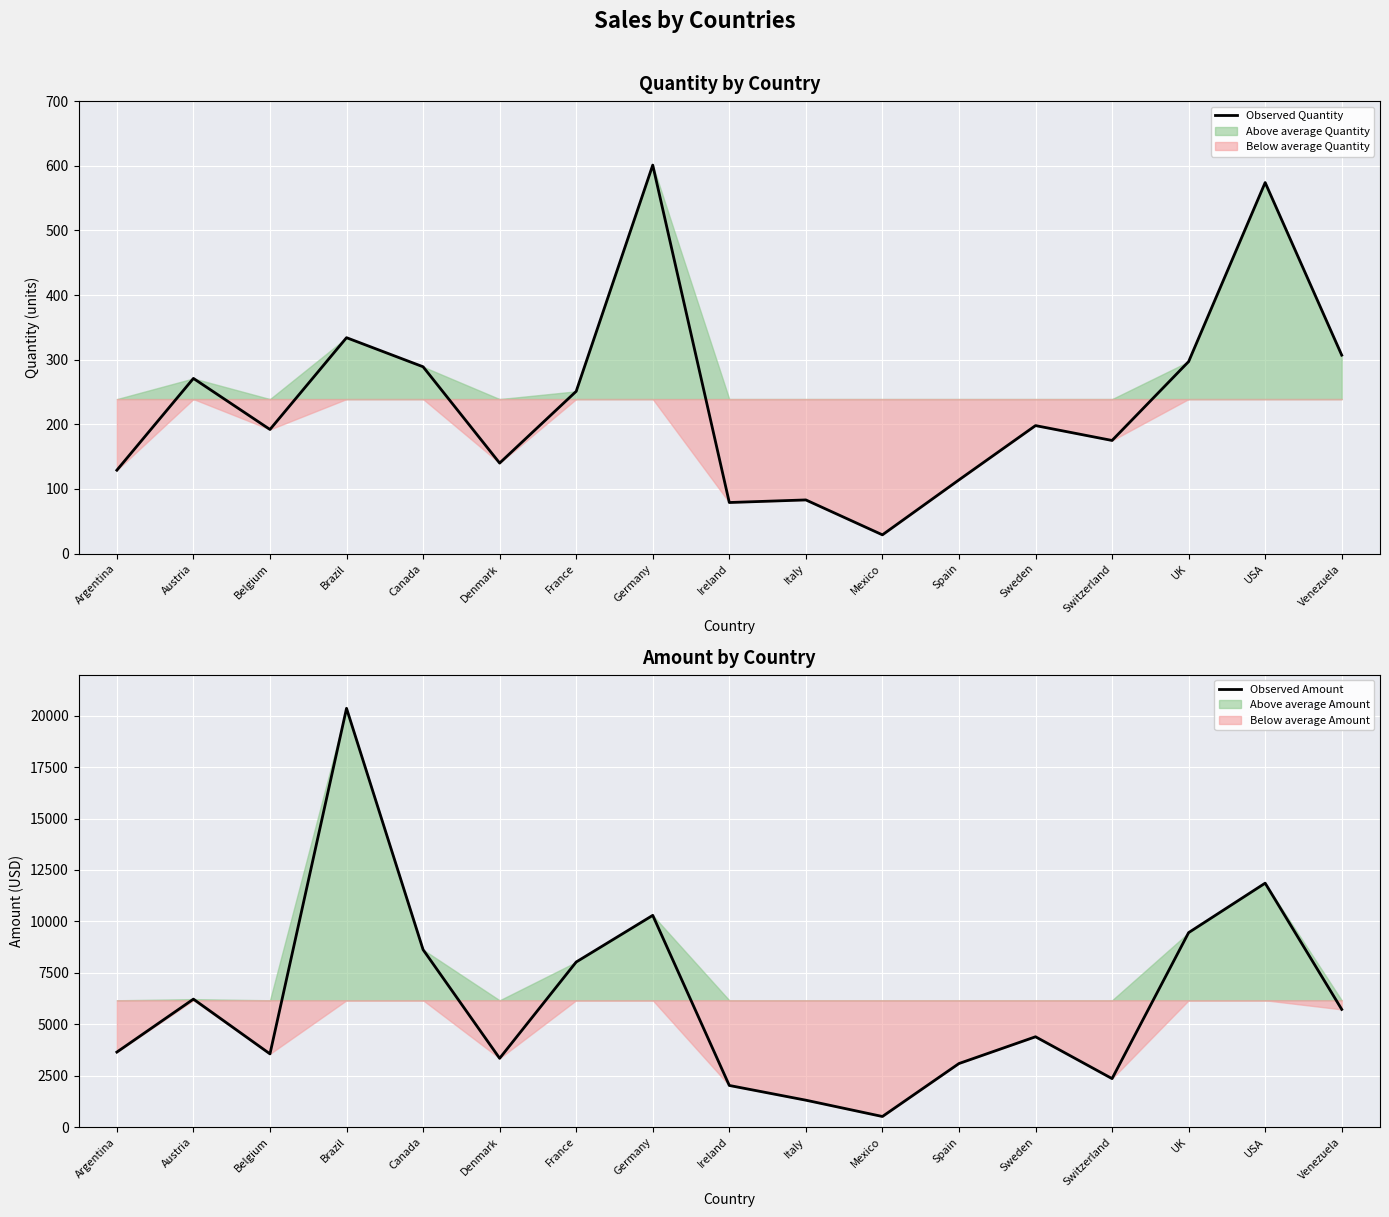

At how many categories does at least one series exceed 17276?

1